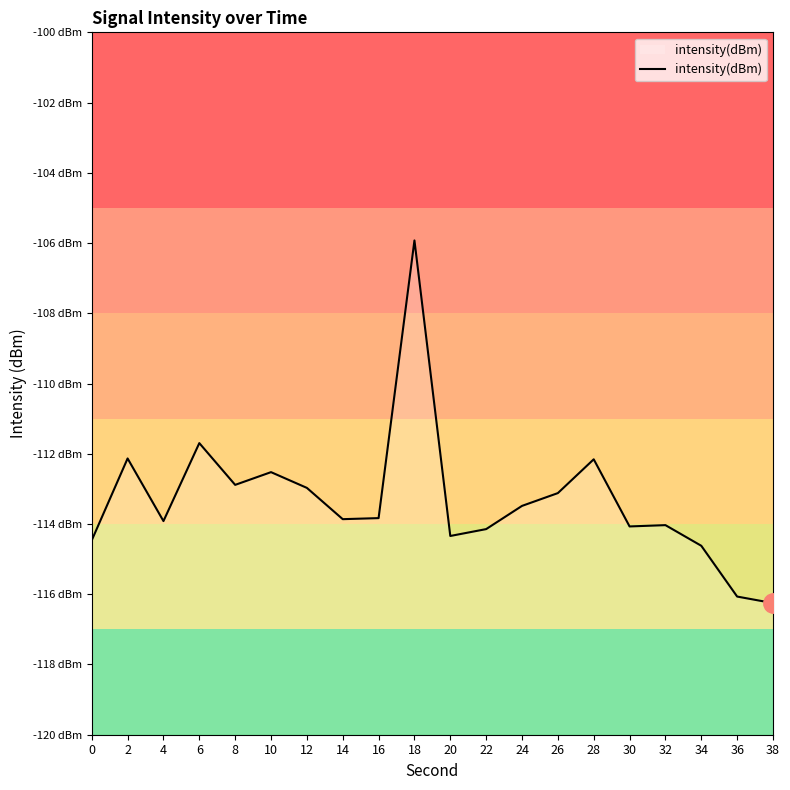

Reading right to left, transcribe all the data shown in this chart.

-116.3	-116.1	-114.6	-114.0	-114.1	-112.2	-113.1	-113.5	-114.1	-114.3	-105.9	-113.8	-113.9	-113.0	-112.5	-112.9	-111.7	-113.9	-112.1	-114.5